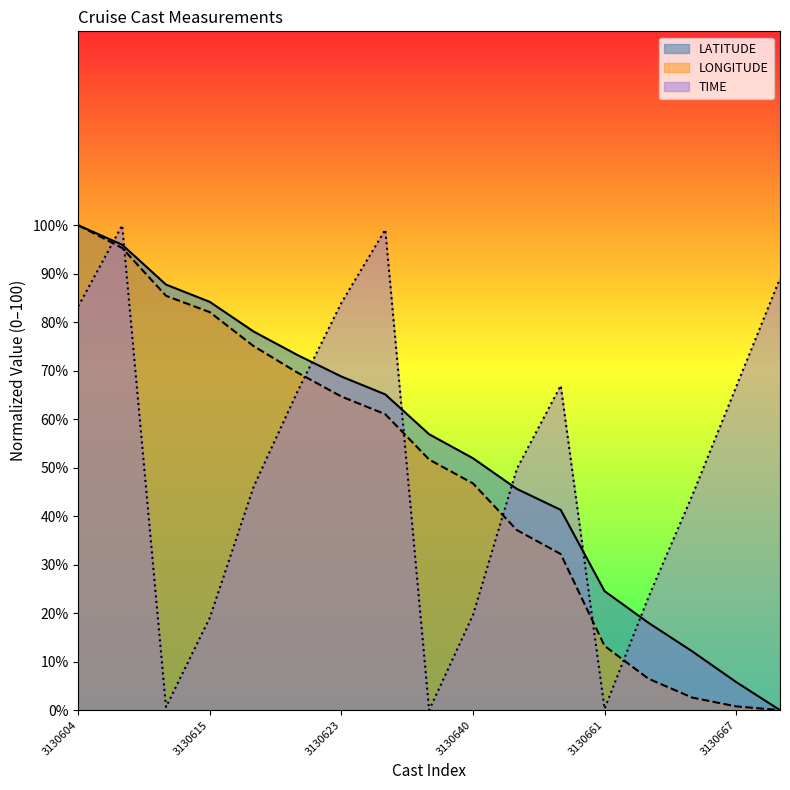

At how many categories does at least one series exceed 70?

9